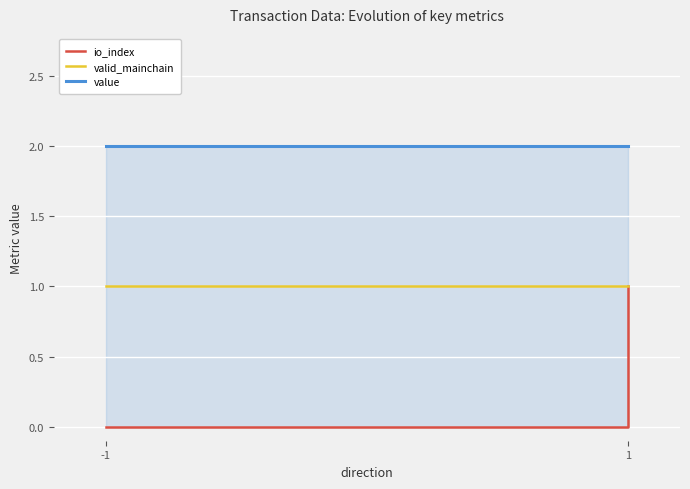

True or false: valid_mainchain has more than 2 points higher than both neighbors.

False